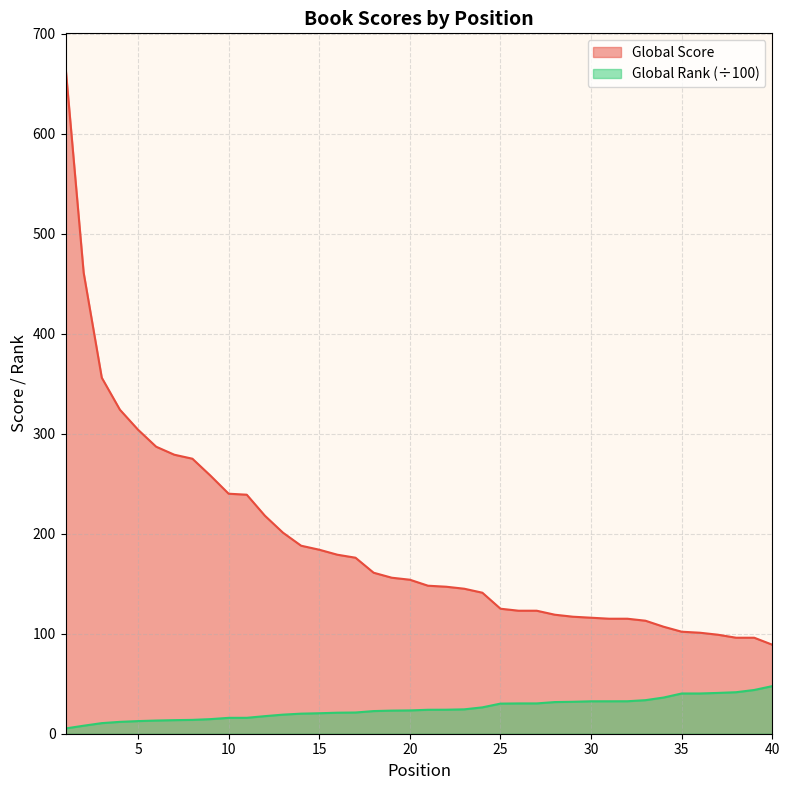

What is the difference between the maximum and second lowest values in the Global Rank (scaled) series?

39.6